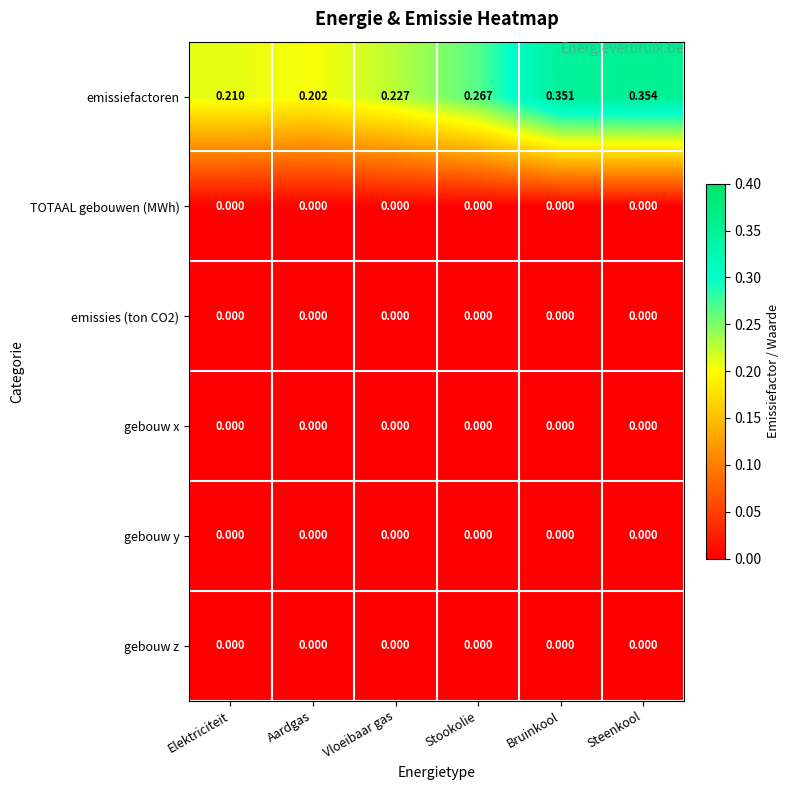

Which label corresponds to the largest value in the chart?

Steenkool